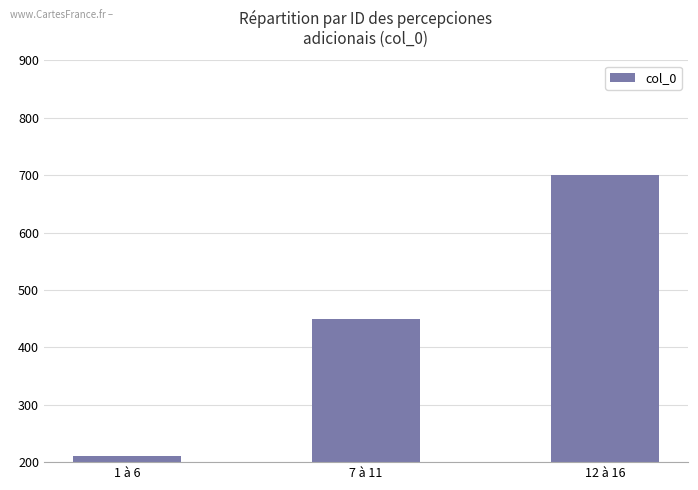

How many values are between 210 and 700?

3